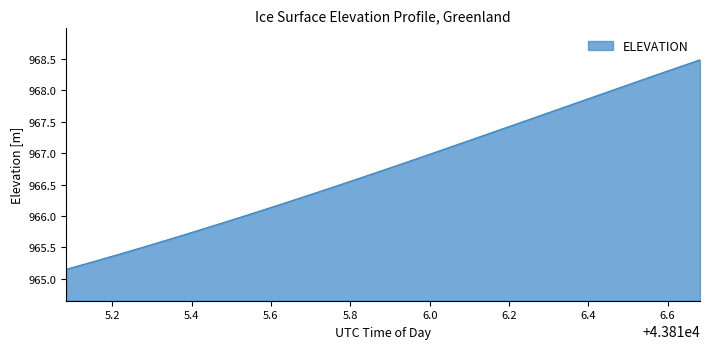

What is the greatest value displayed?

968.5